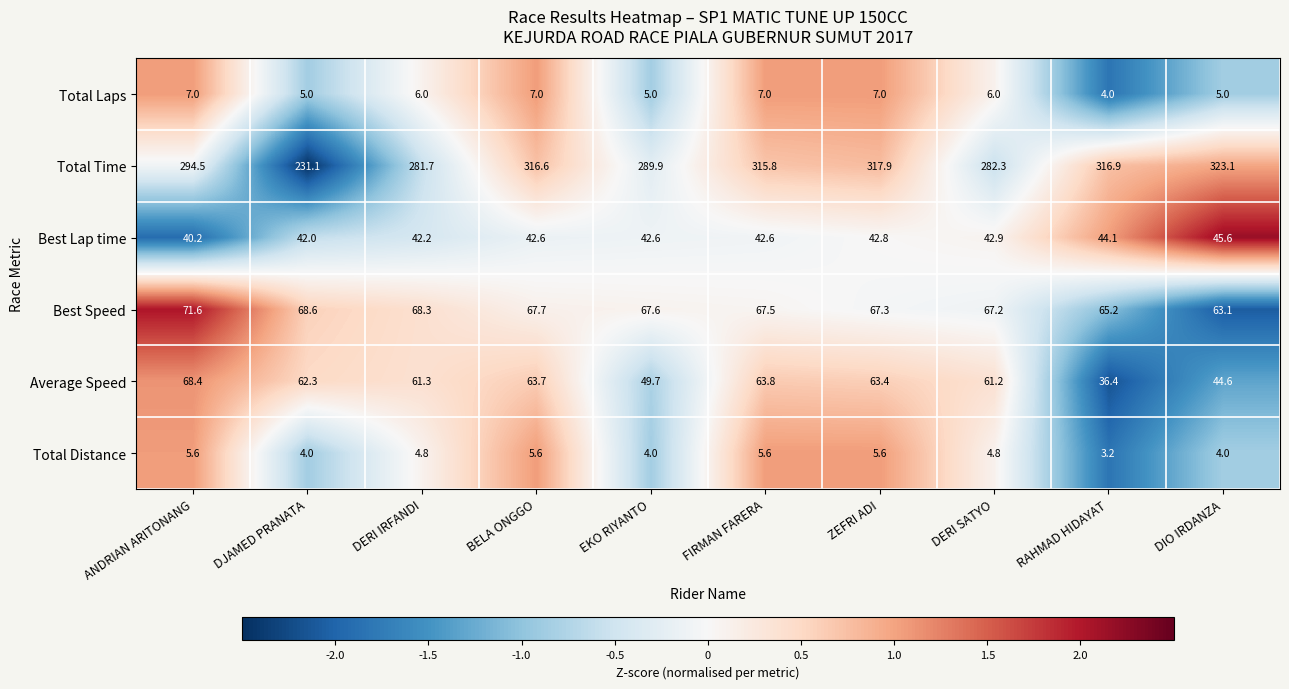

What is the difference between the second highest and second lowest values in the Best Lap time series?

2.1